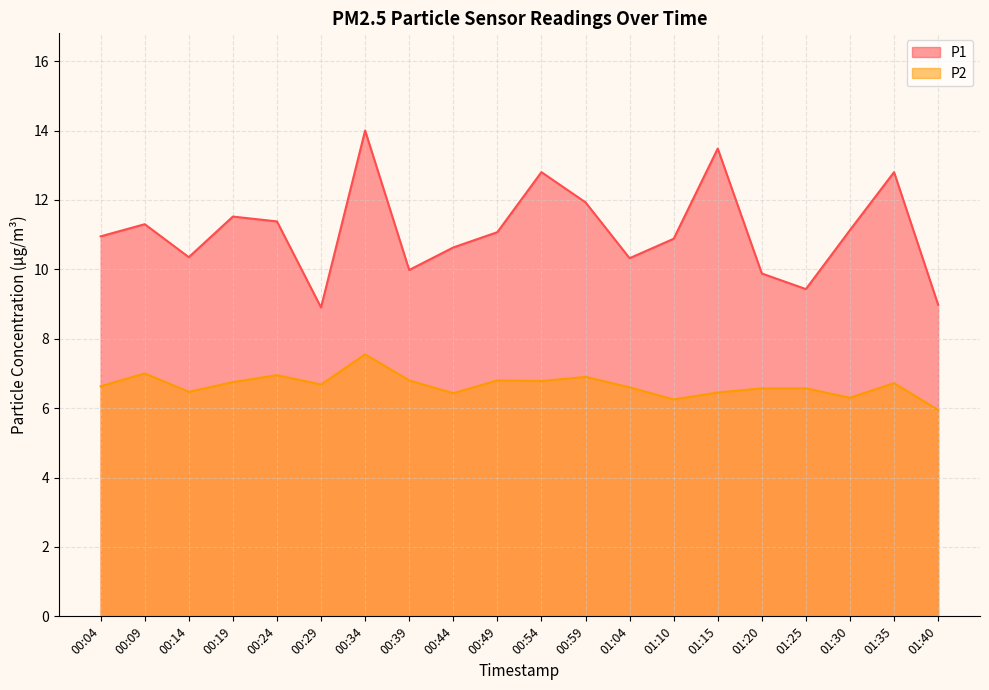

In P1, how many points are lower than both neighbors (excluding endpoints)?

5